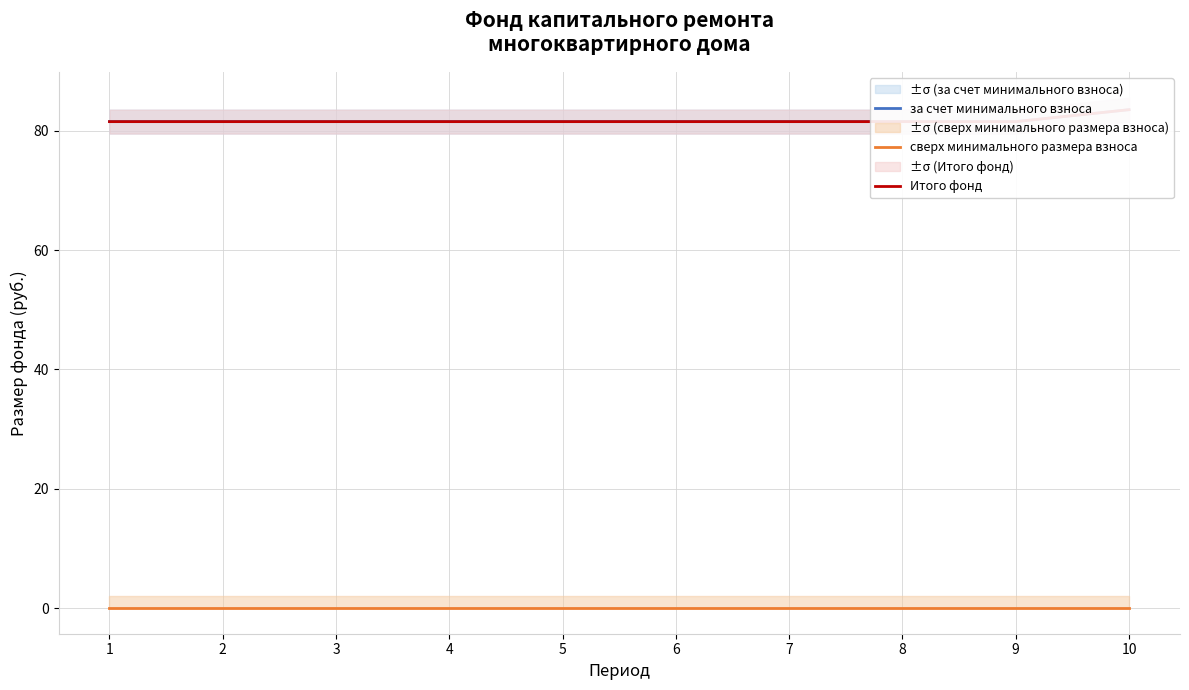

At how many categories does at least one series exceed 52?

10